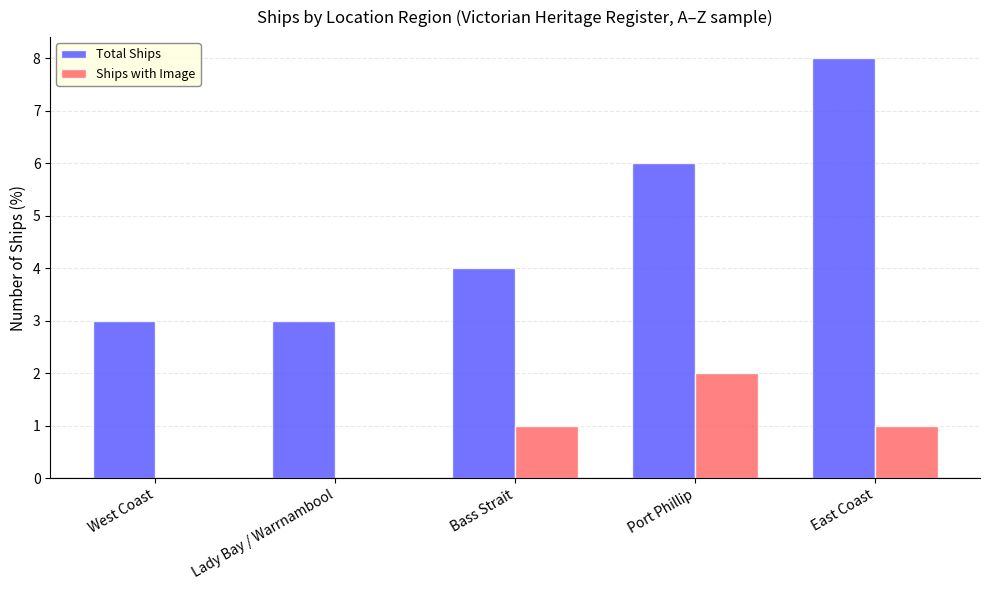

Read the Total Ships value at West Coast.

3